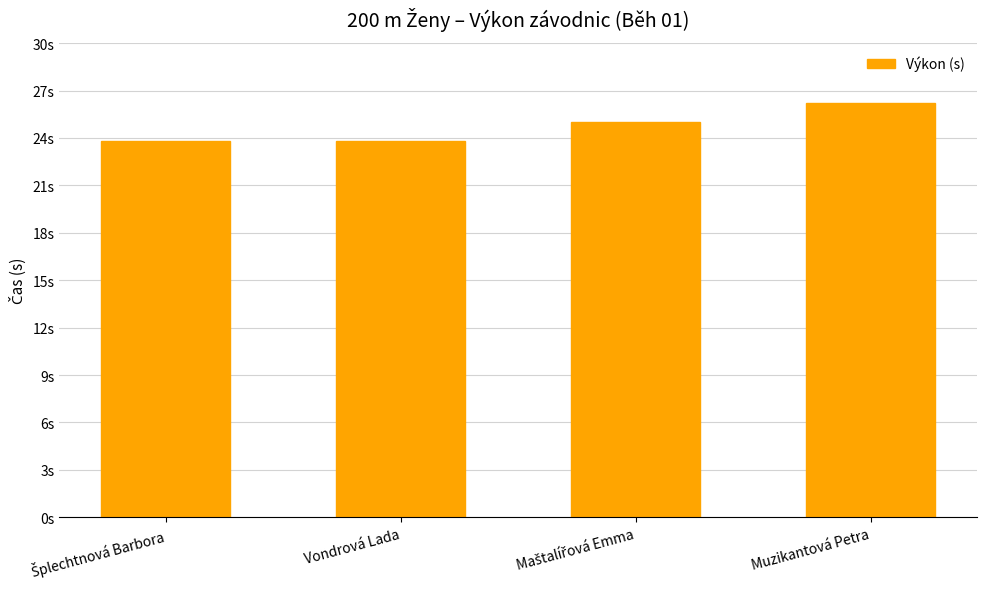

Are the bars horizontal?

No